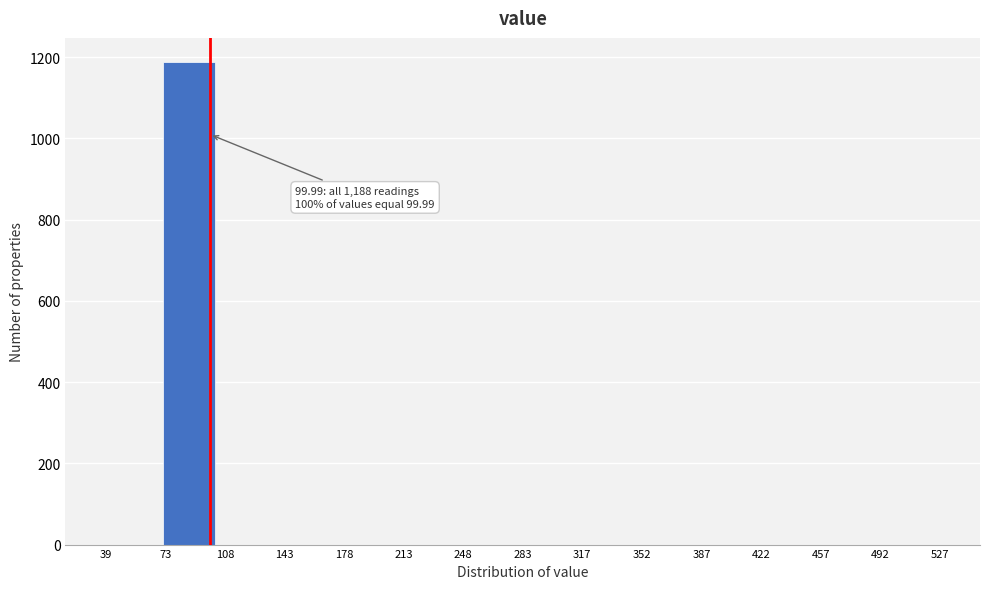

Which range on the x-axis has the tallest bar?

70 to 105